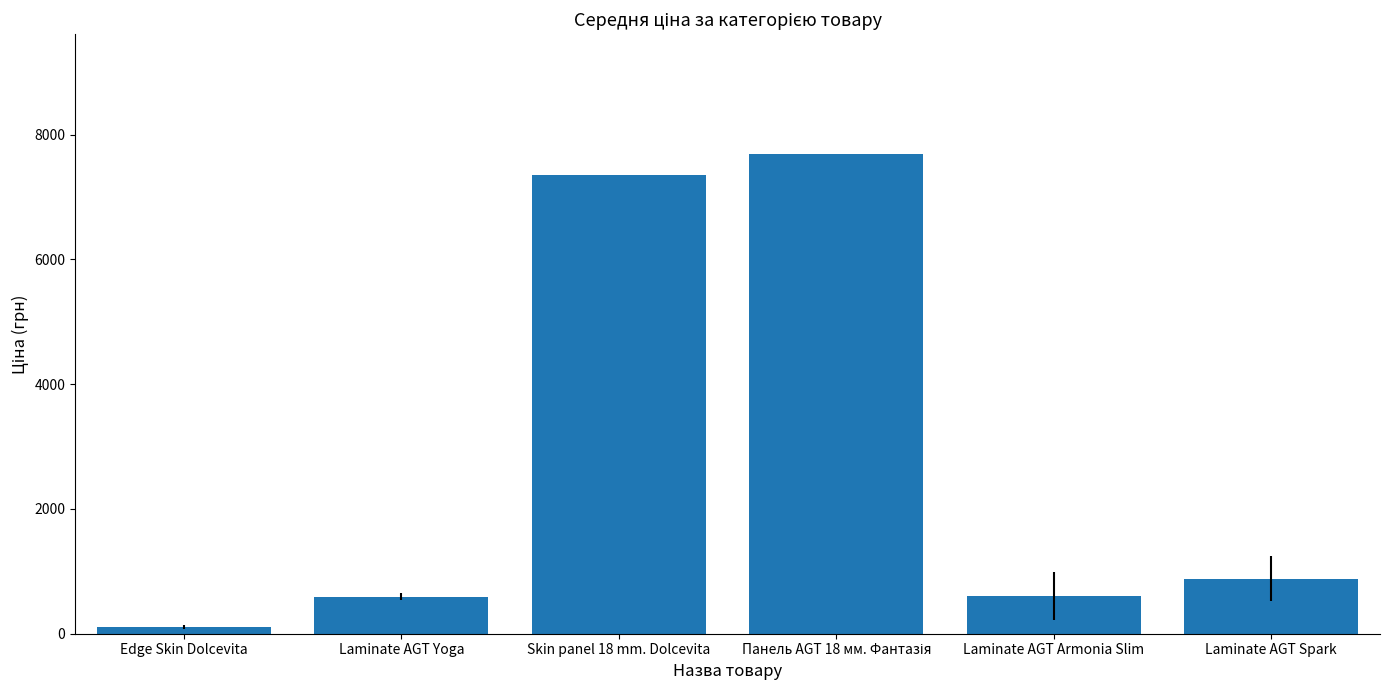

Are the bars horizontal?

No